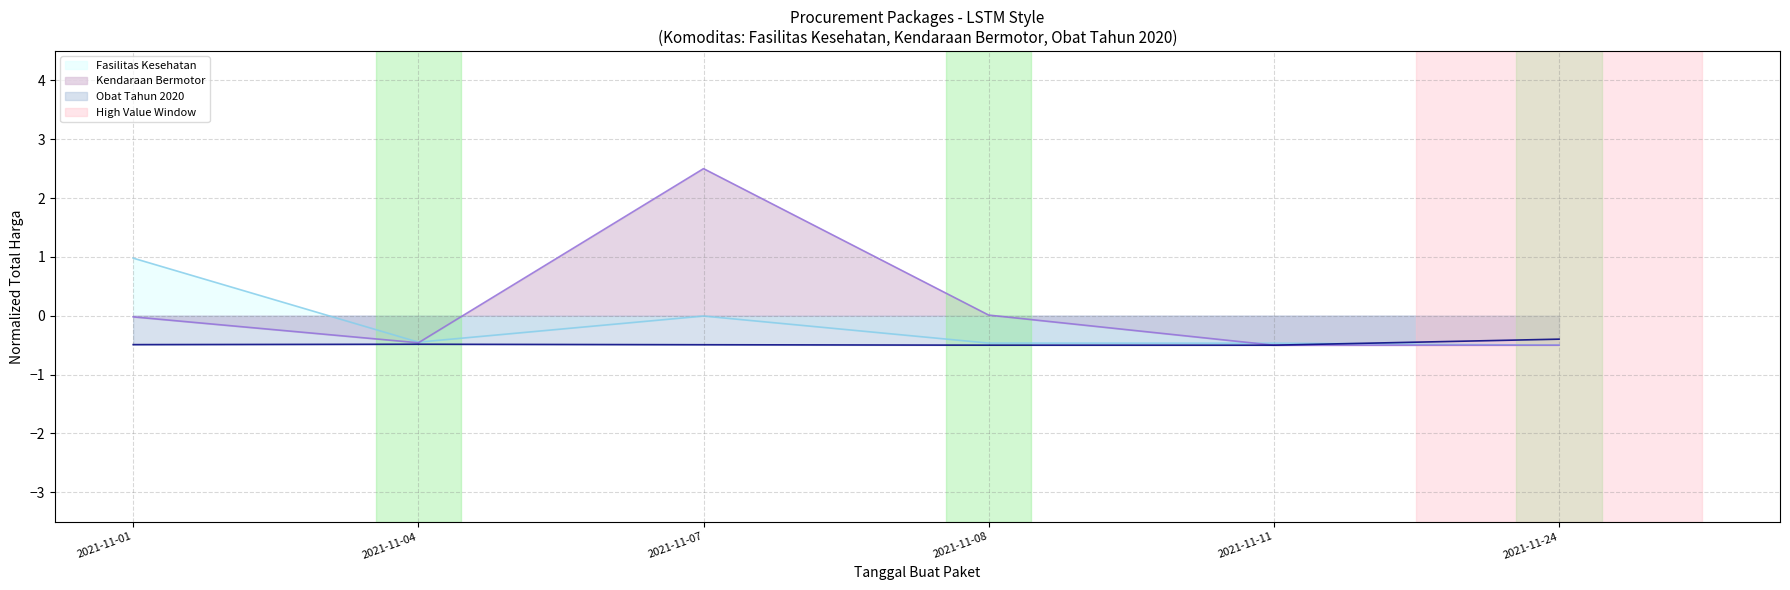

What are all the series names shown in the legend?

Fasilitas Kesehatan, Kendaraan Bermotor, Obat Tahun 2020